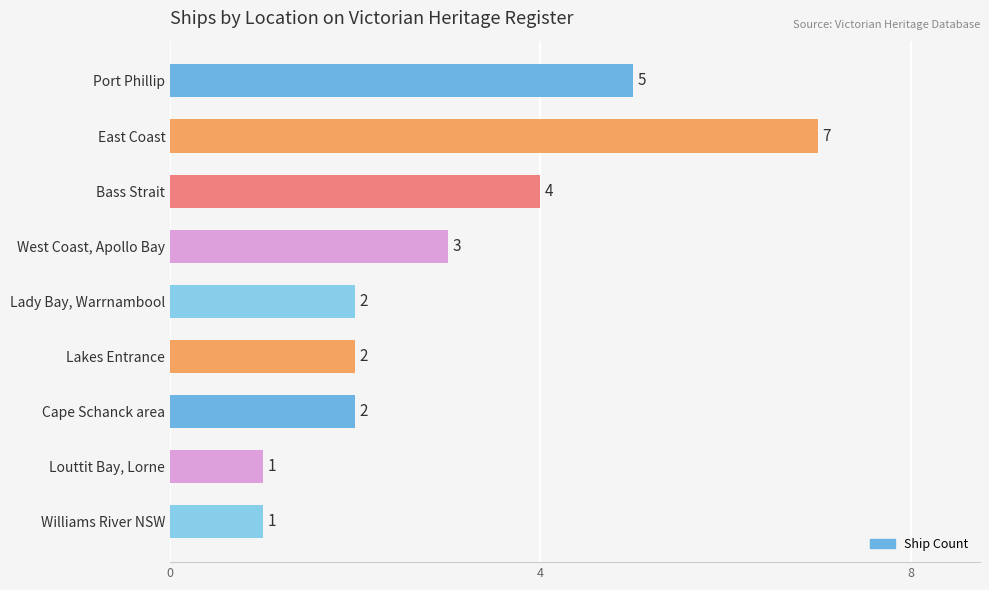

The chart shows a value of 6 at Bass Strait. True or false?

False